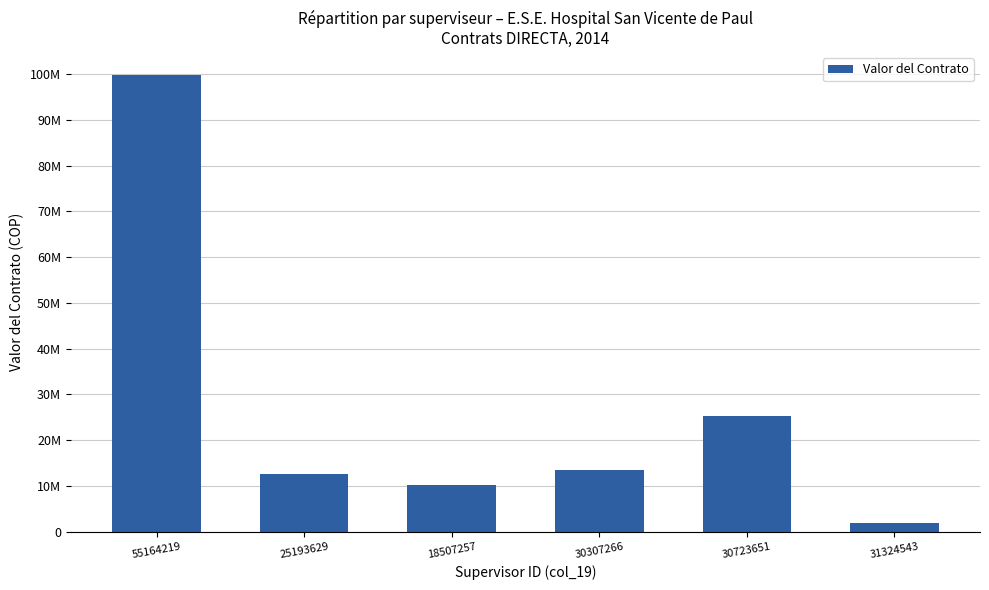

What is the sum of all values?

163212074